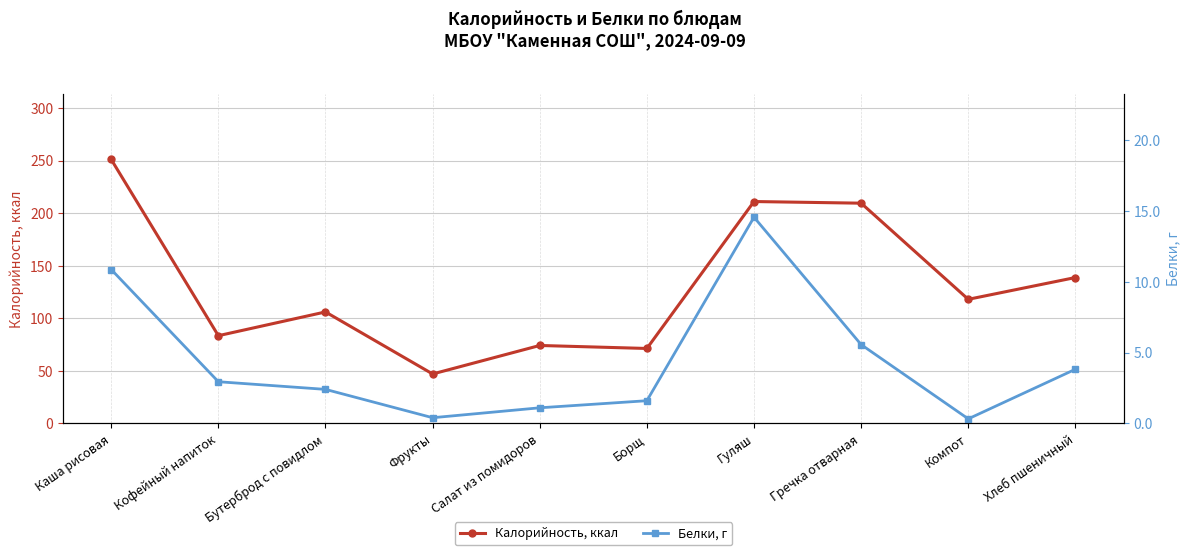

True or false: Белки, г has a value of 0.4 at Фрукты.

True